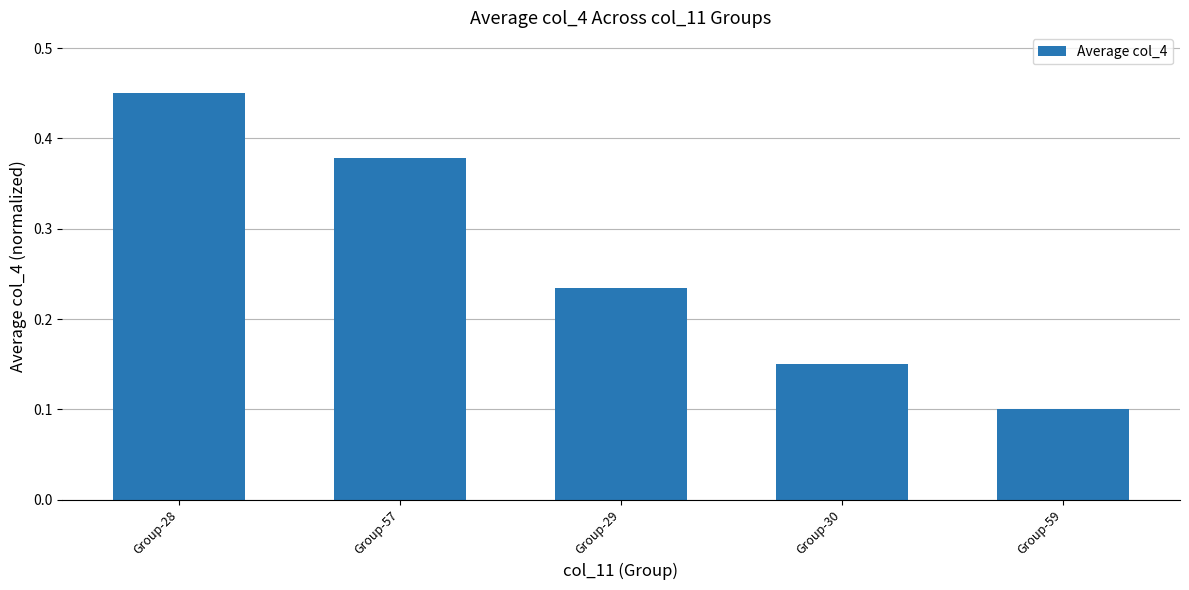

What position from the left is Group-57?

2